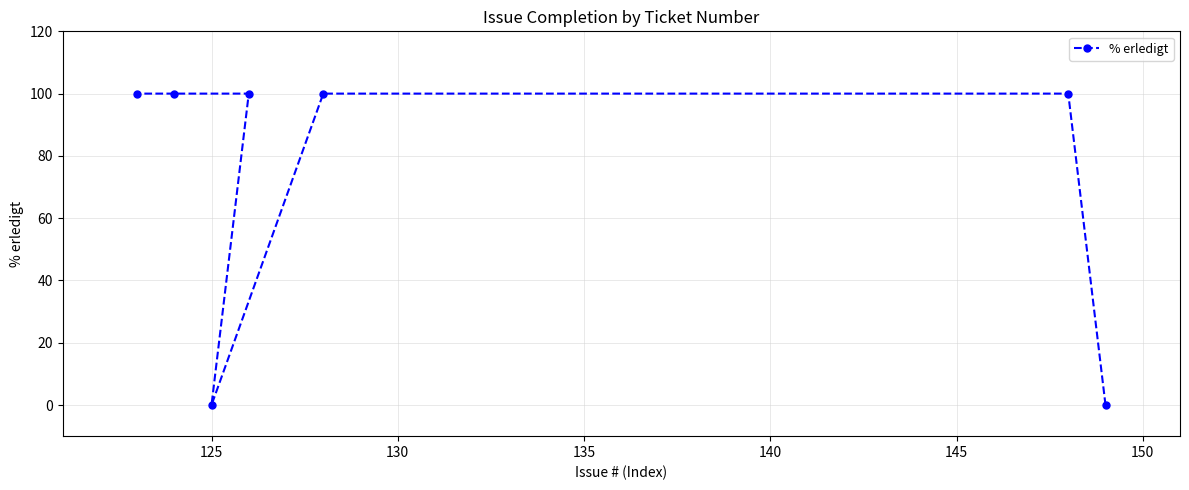

What is the difference between the second highest and second lowest values?

100